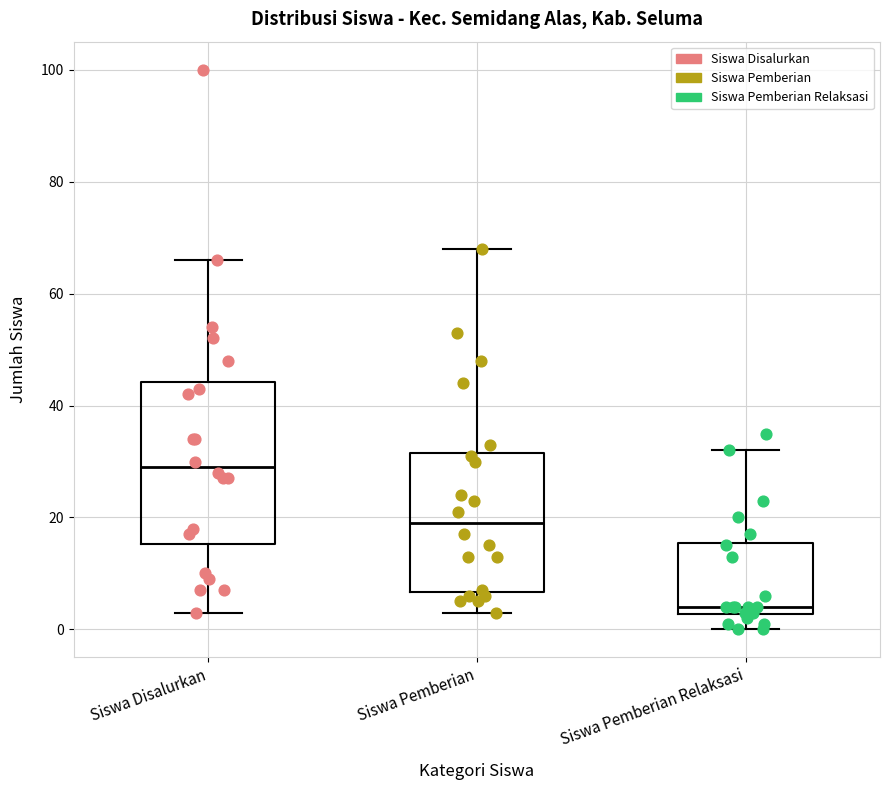

Which box's median line is the highest?

Siswa Disalurkan